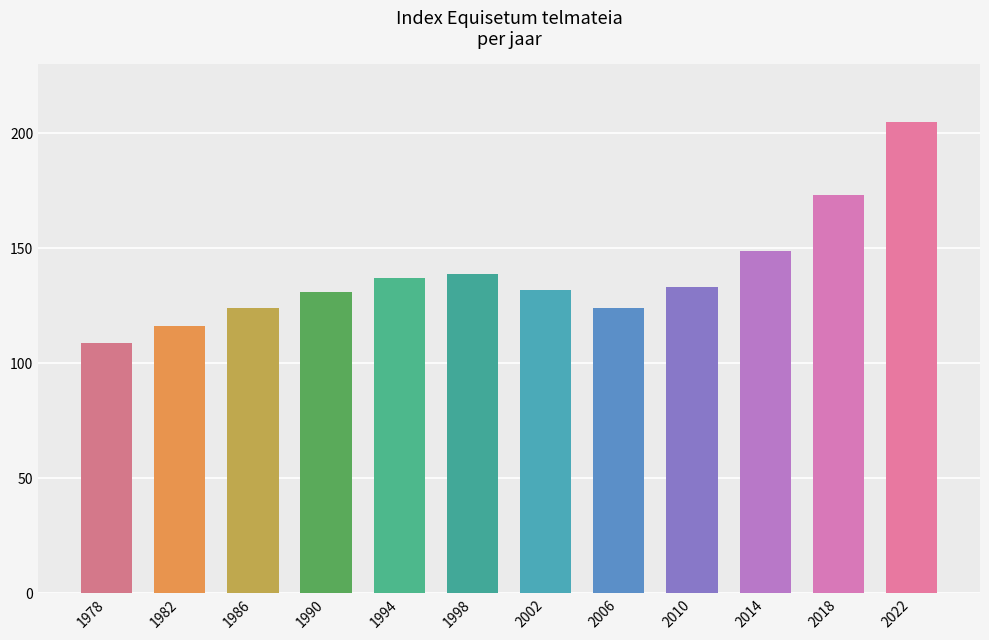

Where is the data nearest to the value 157?

2014